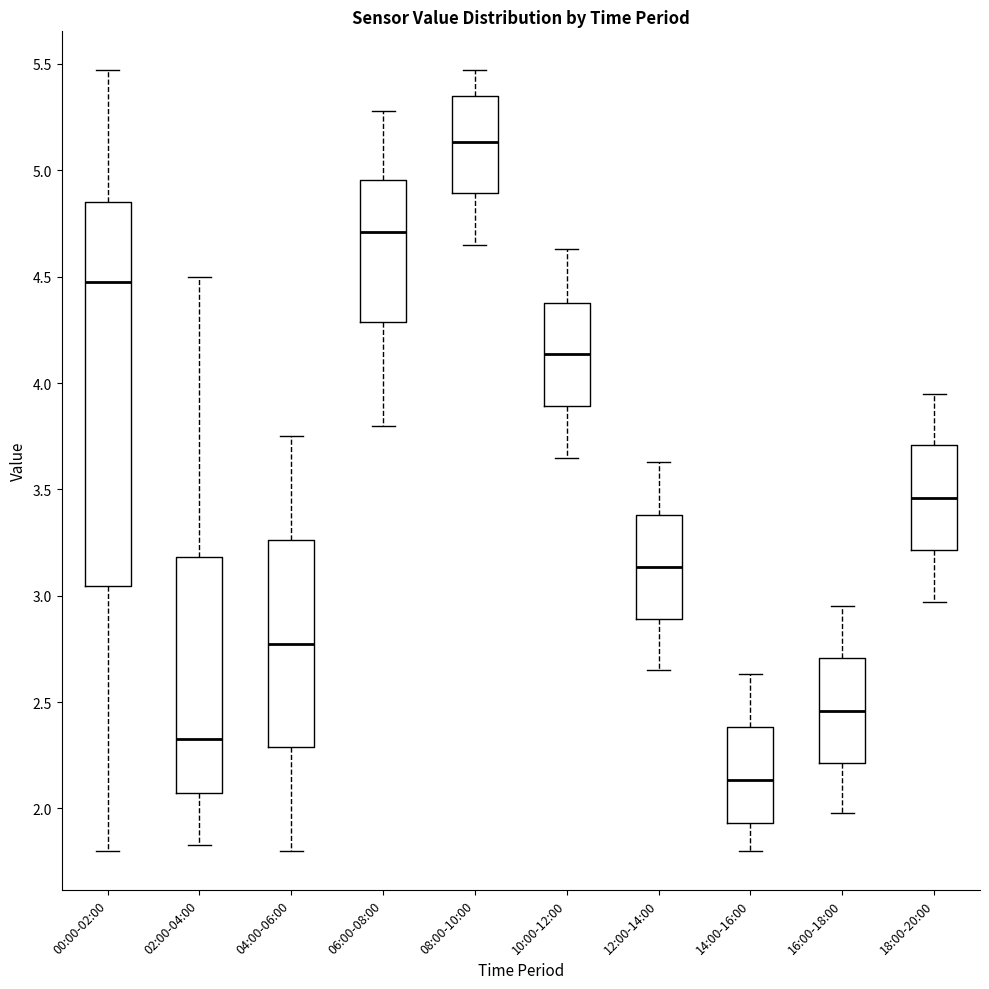

Where is the upper edge of the box for 08:00-10:00 on the y-axis? The values are not printed on the chart, so give them approximately, as read against the axis.

5.35